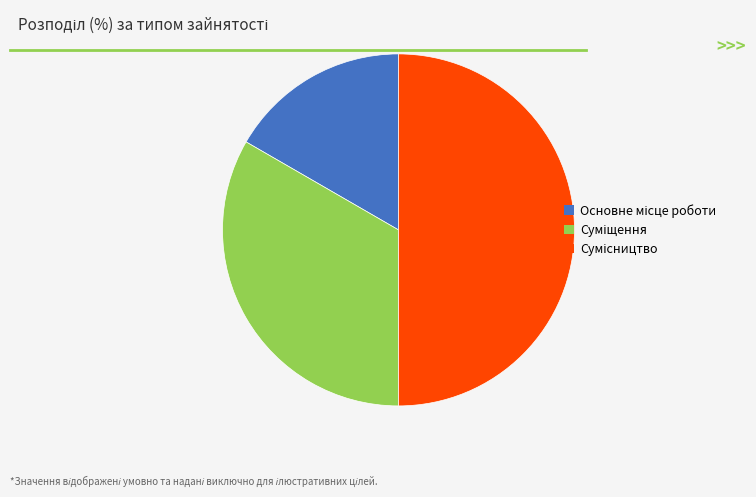

How many slices are in this pie chart?

3